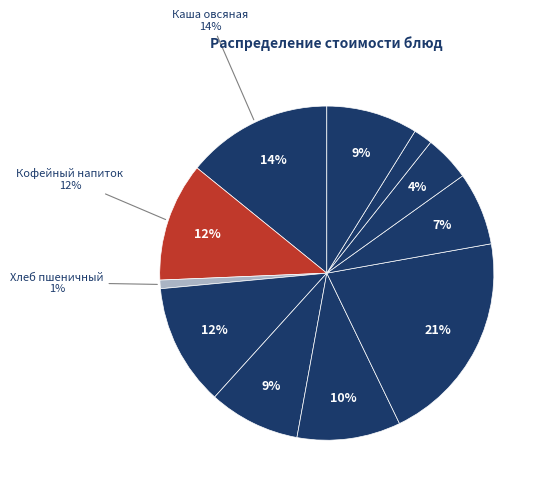

Which slice is the largest?

Тефтели Детские